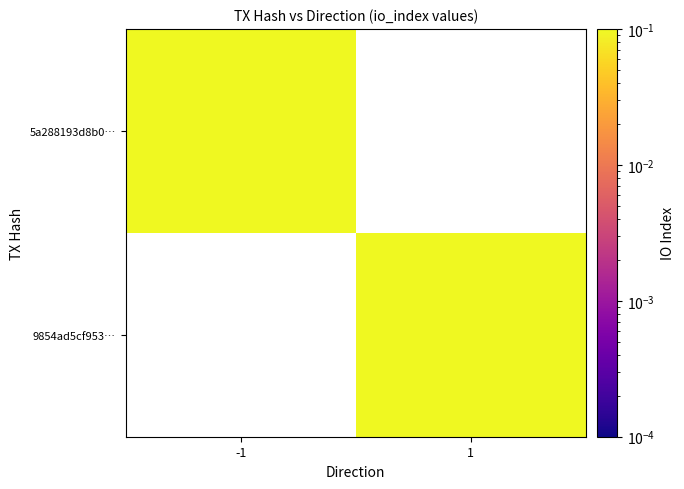

Rank the series by their average value, from highest to lowest.

5a288193d8b0…, 9854ad5cf953…